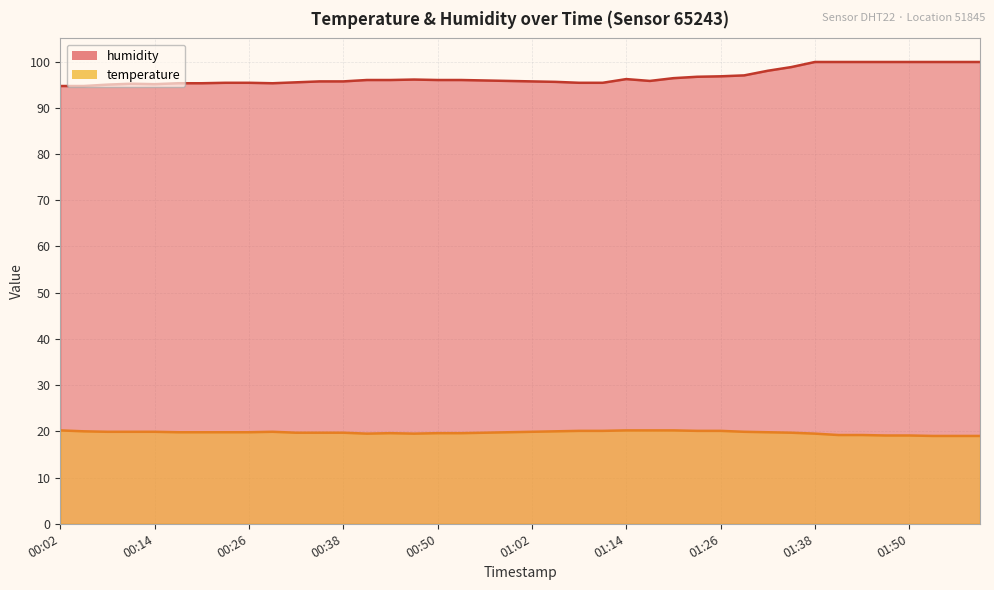

How many interior local valleys does the humidity series have?

3